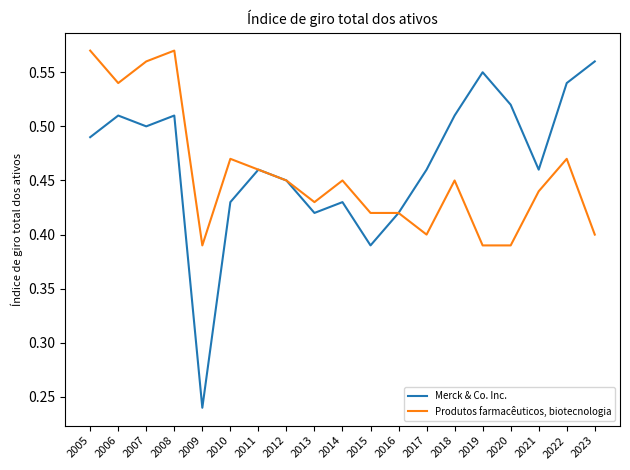

Which category has the highest value in the Merck & Co. Inc. series?

2023